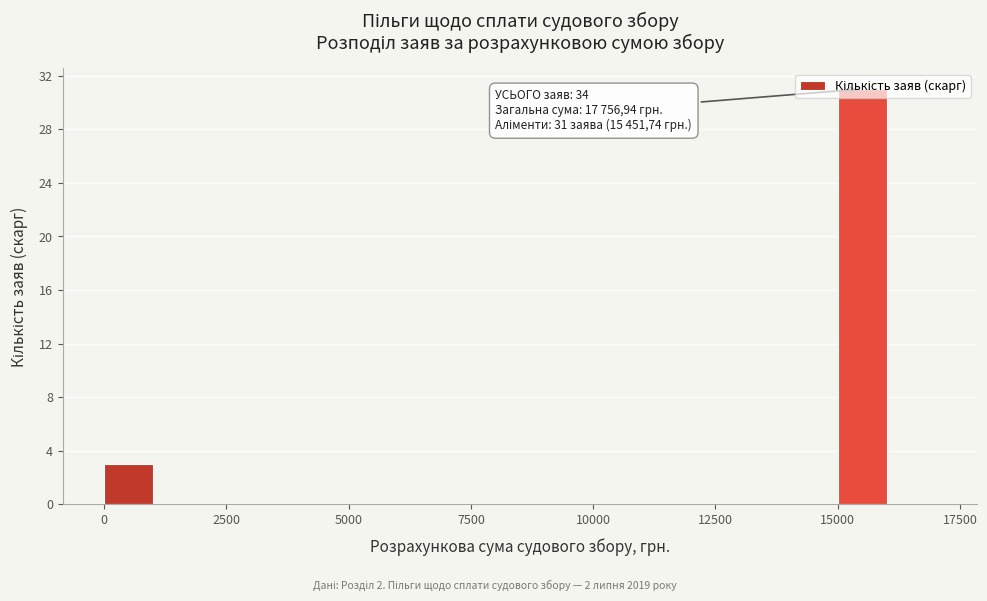

Read against the x-axis, roughly where is the centre of the tallest bar?

15500